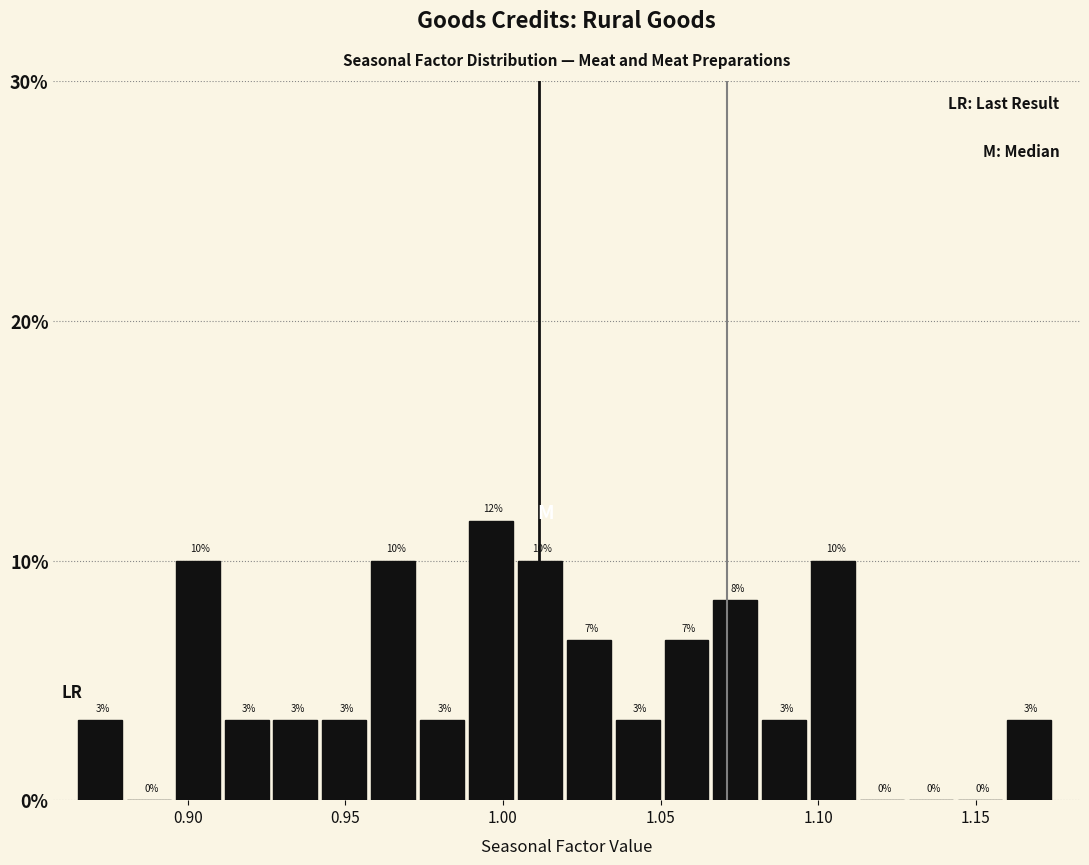

Around what value on the x-axis is the tallest bar? Give the approximate position of its centre, as read against the axis.

0.995